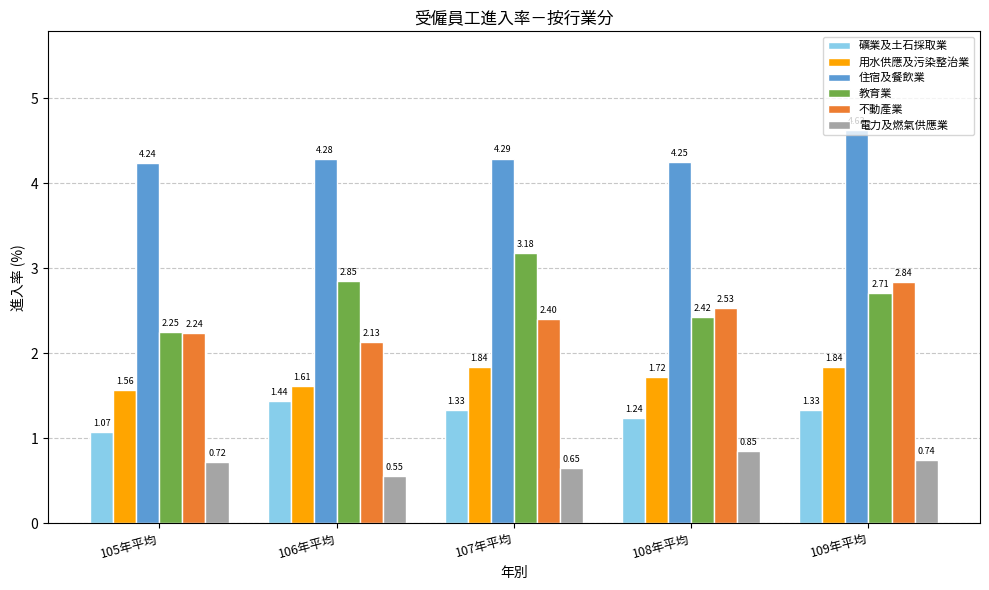

Count the 住宿及餐飲業 values in the range 4 to 5.

5